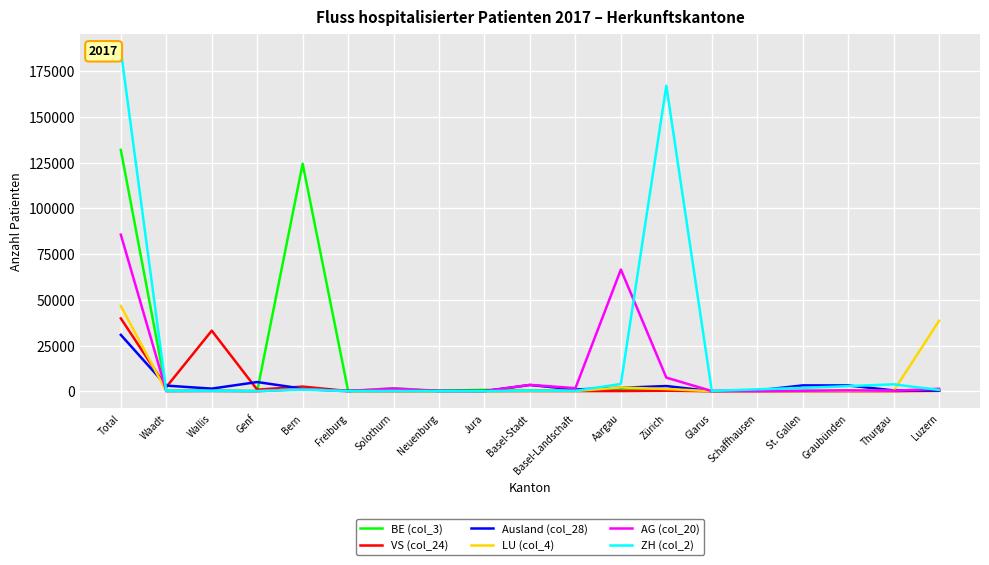

What position from the right is Luzern?

1